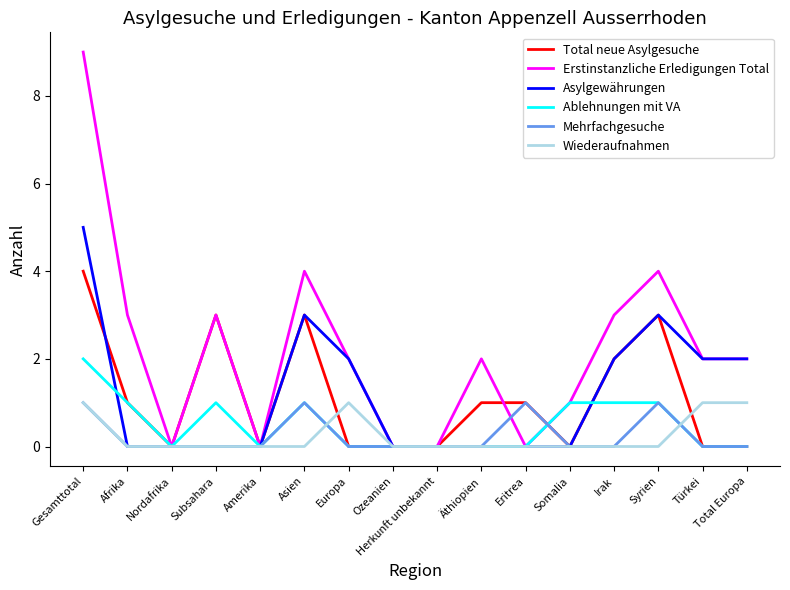

What is the sum of the Wiederaufnahmen values at Äthiopien and Gesamttotal?

1